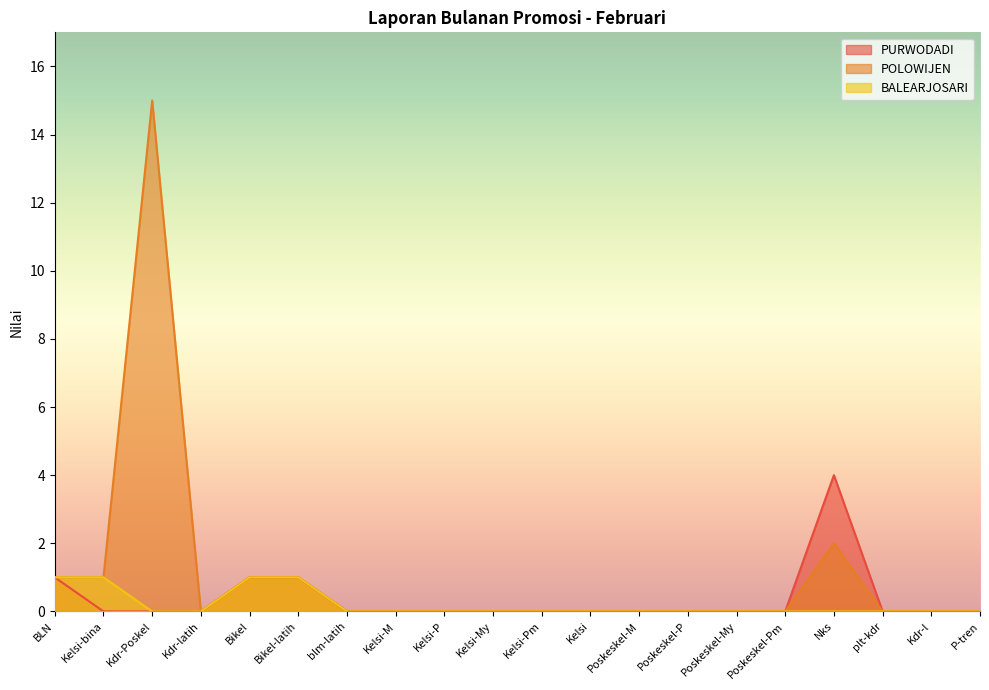

Which category has the lowest value across all series?

Kelsi-bina